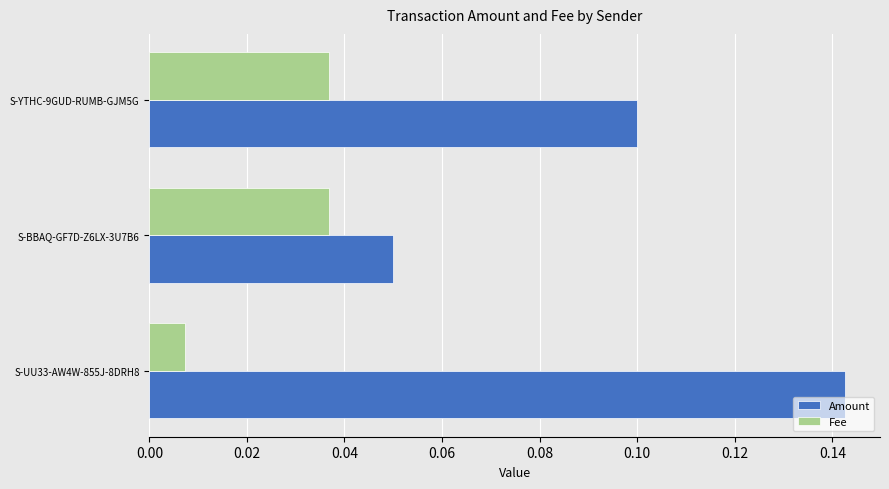

What are all the series names shown in the legend?

Amount, Fee